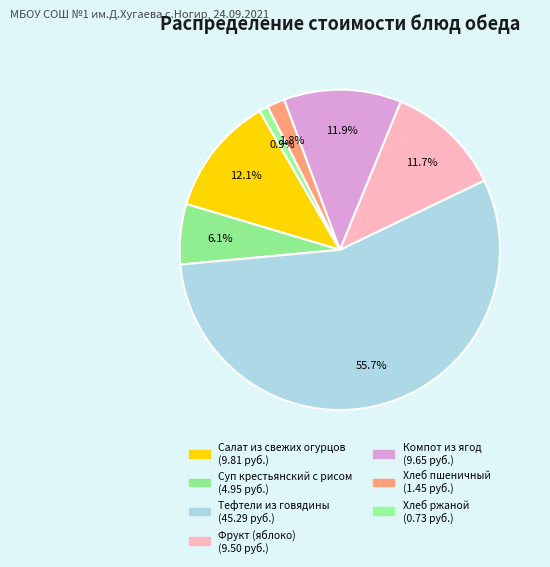

How many segments does this pie chart have?

7